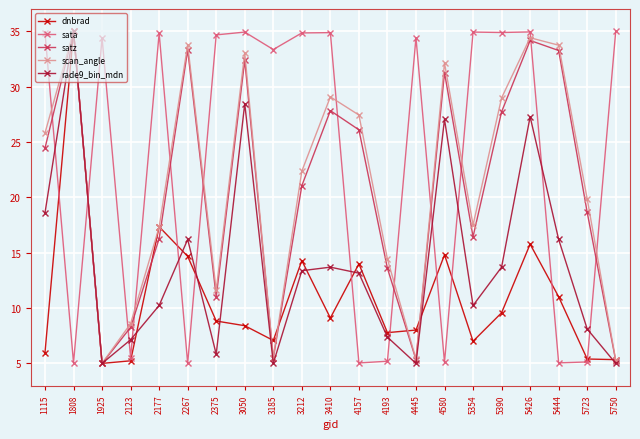

Which series has the largest total across all categories?

sata